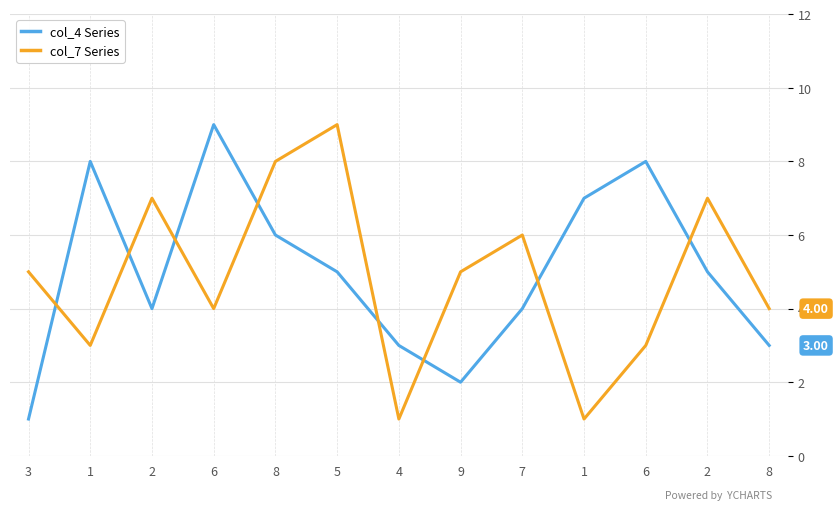

Rank the series by their average value, from highest to lowest.

col_4 Series, col_7 Series